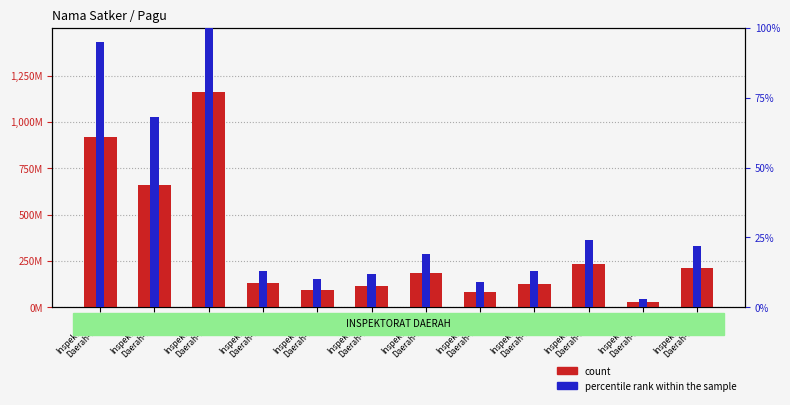

What is the value of the count bar at the 2nd from the left?

660551000